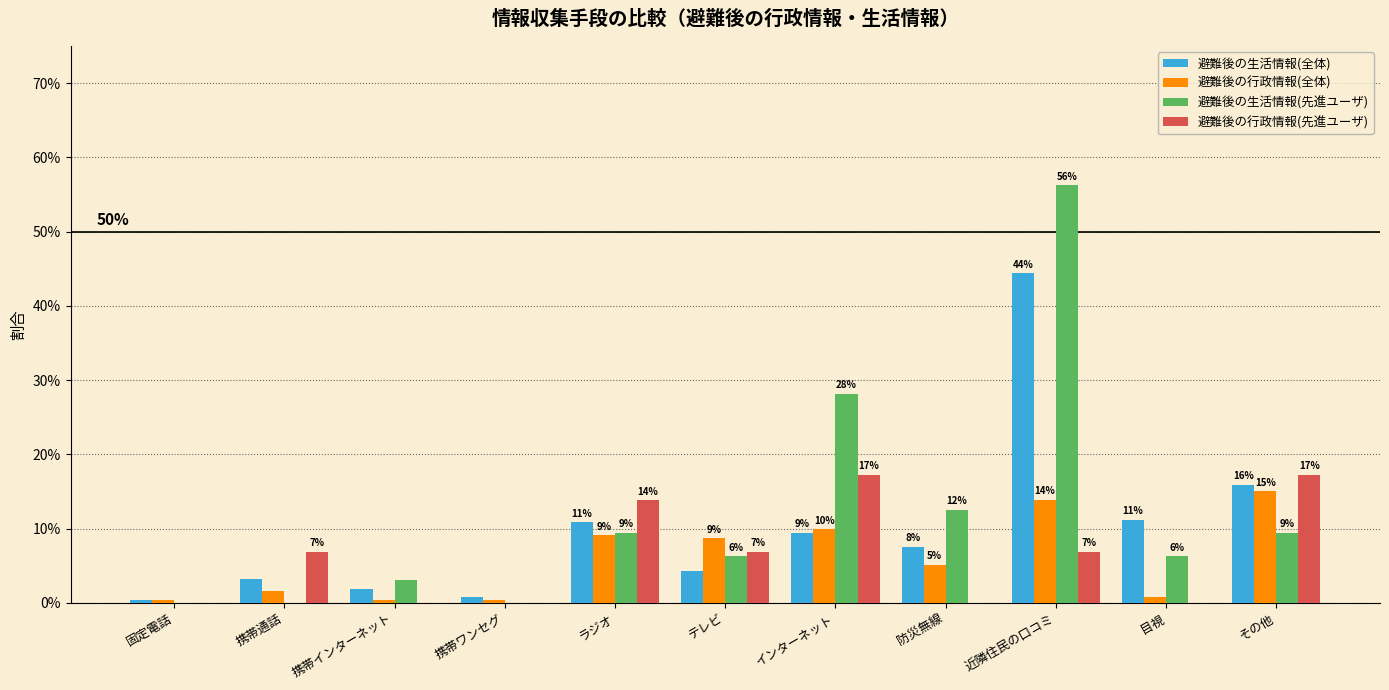

True or false: 避難後の行政情報(全体) has a value of 0.0 at 携帯インターネット.

True